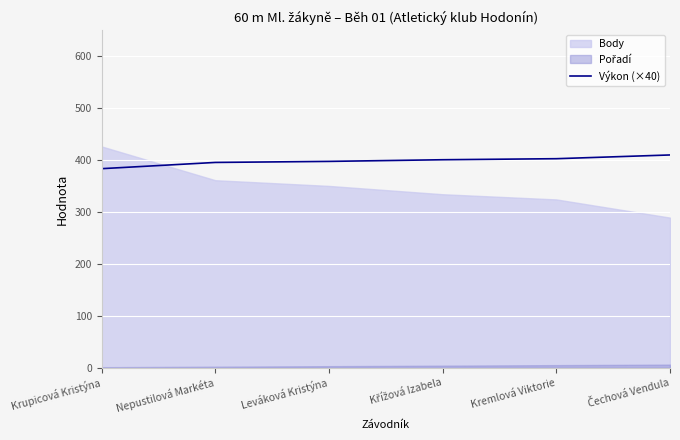

True or false: Výkon (×40) has a value of 615.9 at Krupicová Kristýna.

False